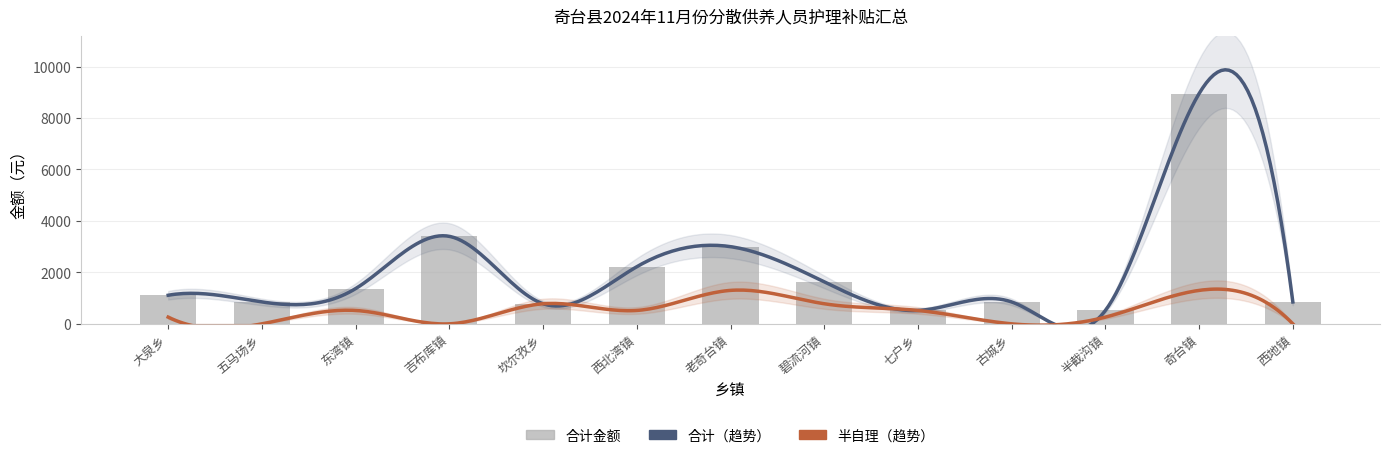

Between 西地镇 and 西北湾镇, which is larger?

西北湾镇